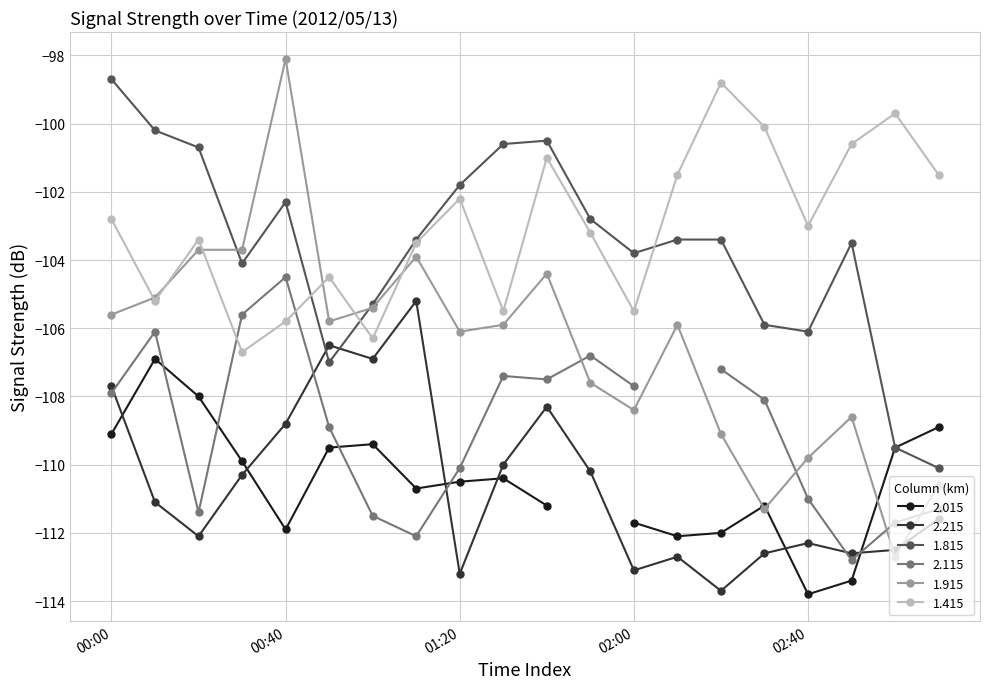

How many intersections are there between 2.215 and 1.815?

2